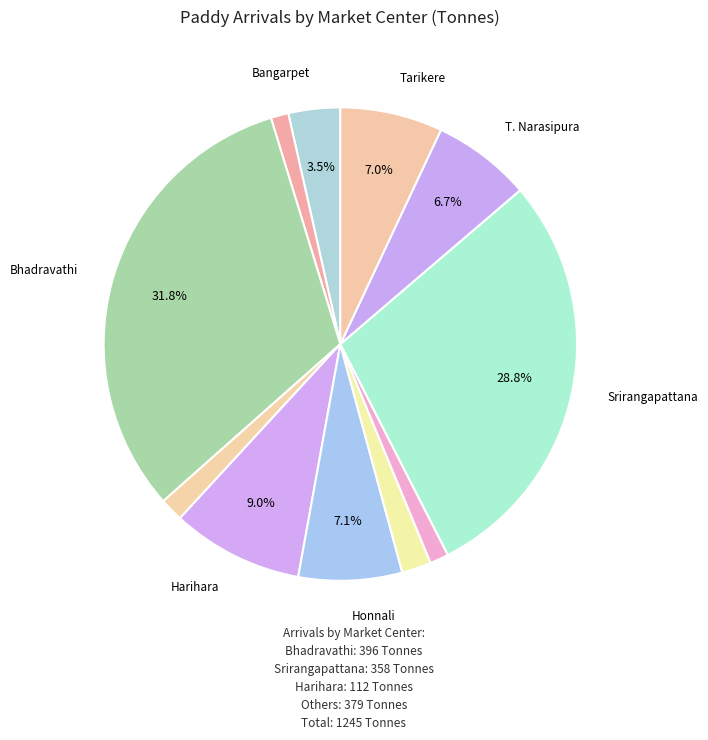

Is there any slice that represents more than half of the pie?

No